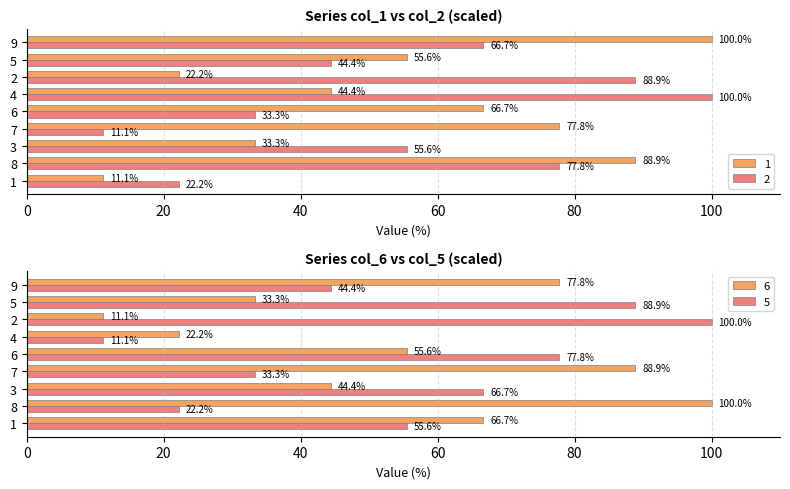

Is the value of 6 at 4 greater than the value of 2 at 6?

No